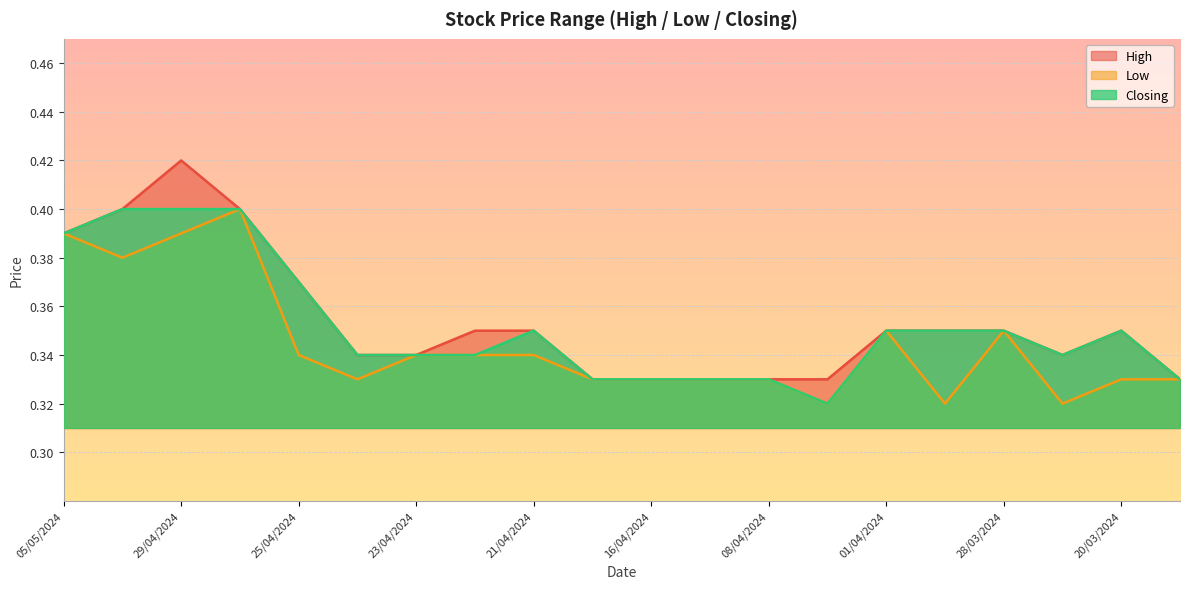

What is the difference between the maximum and minimum values in the High series?

0.1